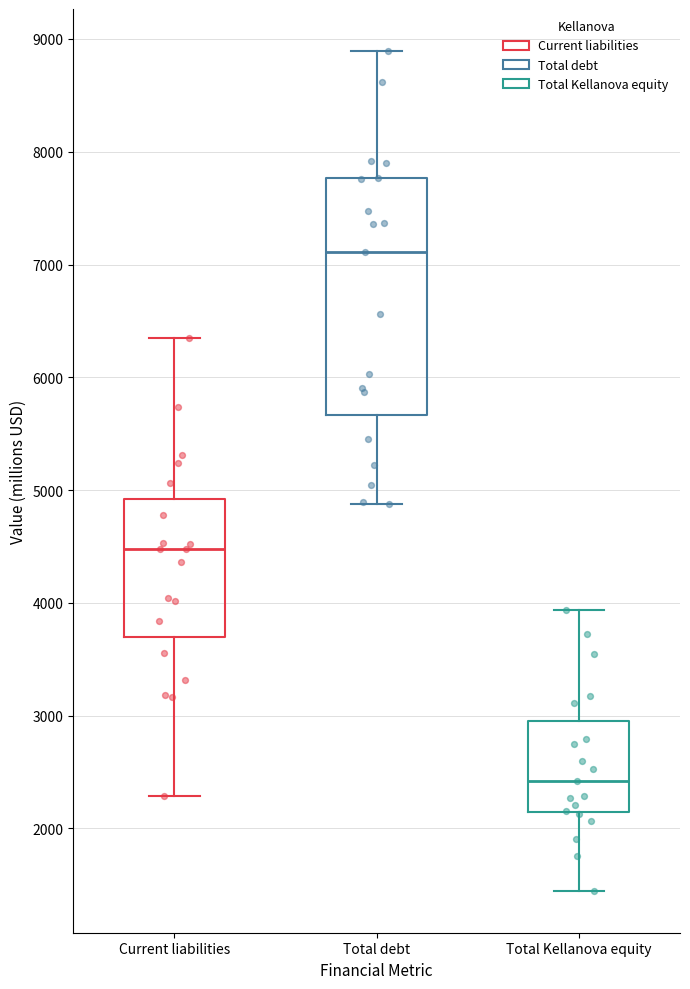

Comparing the boxes themselves (not the whiskers), which one is the tallest?

Total debt